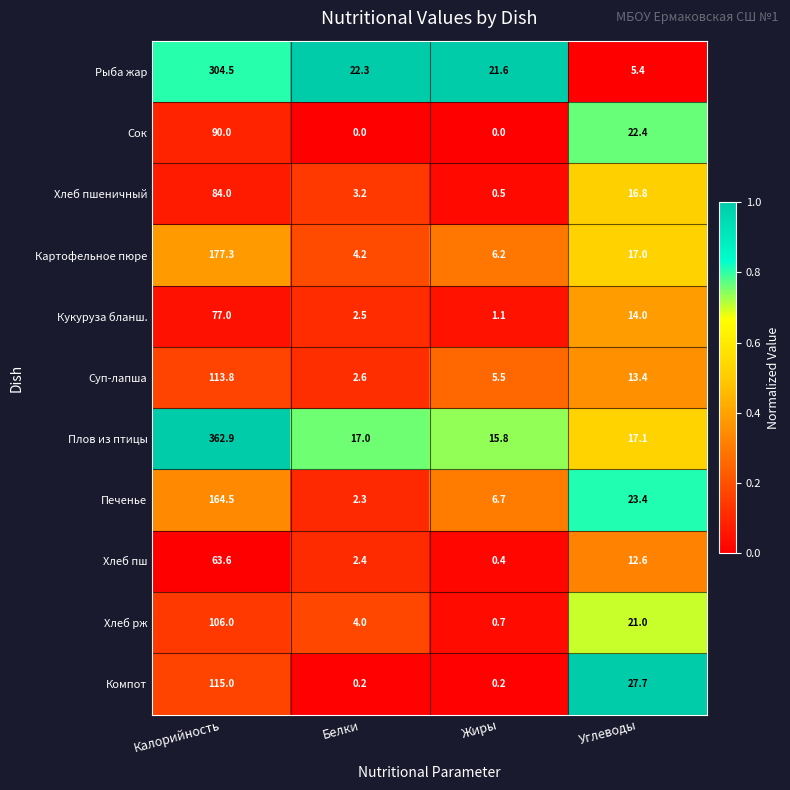

List the labels in order of Печенье value, largest first.

Калорийность, Углеводы, Жиры, Белки